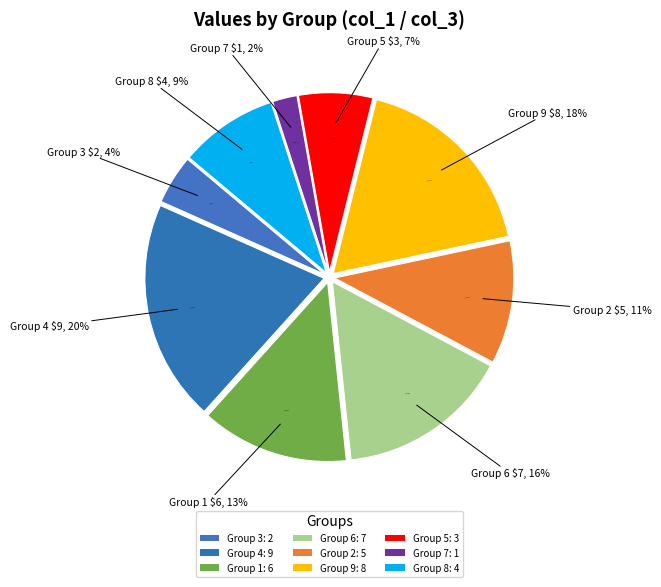

Does 8 account for over 50% of the chart?

No